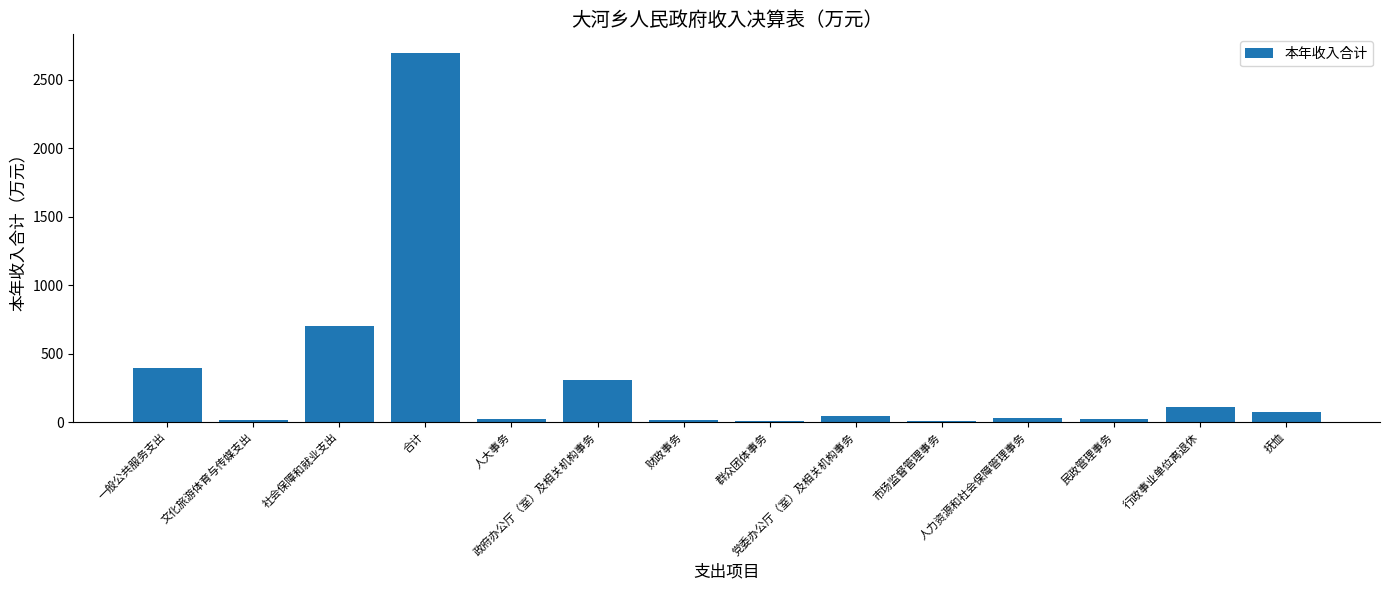

What is the greatest value displayed?

2696.7